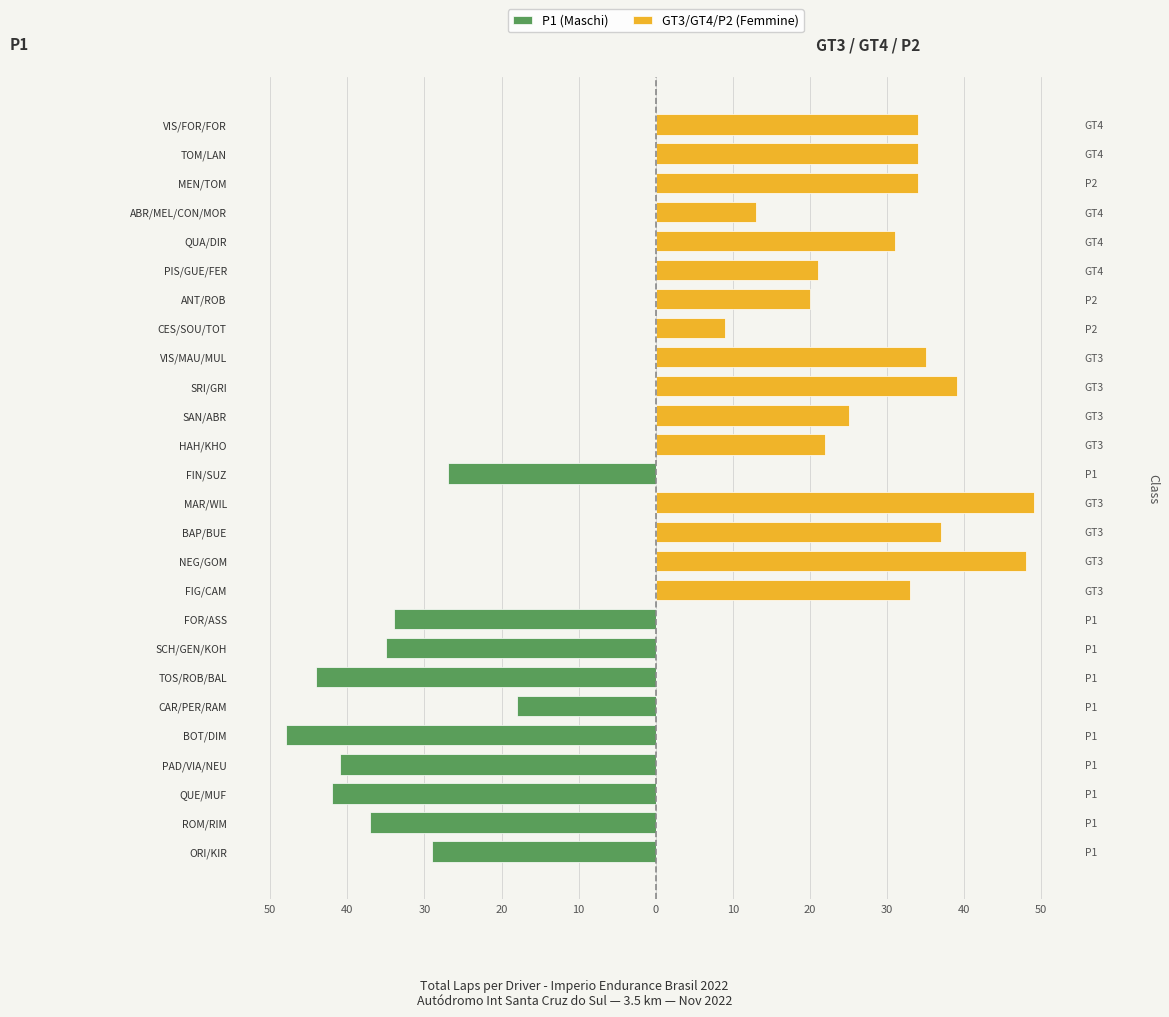

Reading left to right, list all the values displayed in this chart.

P1 (Maschi): -29	-37	-42	-41	-48	-18	-44	-35	-34	0	0	0	0	-27	0	0	0	0	0	0	0	0	0	0	0	0
GT3/GT4/P2 (Femmine): 0	0	0	0	0	0	0	0	0	33	48	37	49	0	22	25	39	35	9	20	21	31	13	34	34	34